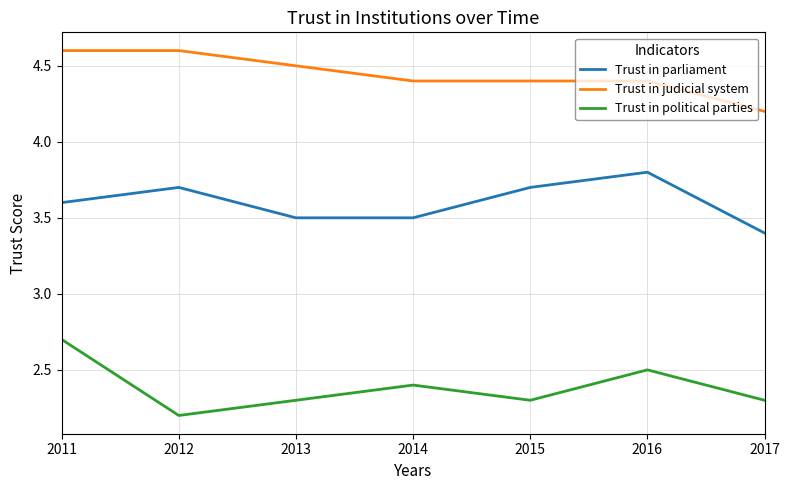

Reading left to right, what are all the values shown in this chart?

Trust in parliament: 2011=3.6	2012=3.7	2013=3.5	2014=3.5	2015=3.7	2016=3.8	2017=3.4
Trust in judicial system: 2011=4.6	2012=4.6	2013=4.5	2014=4.4	2015=4.4	2016=4.4	2017=4.2
Trust in political parties: 2011=2.7	2012=2.2	2013=2.3	2014=2.4	2015=2.3	2016=2.5	2017=2.3